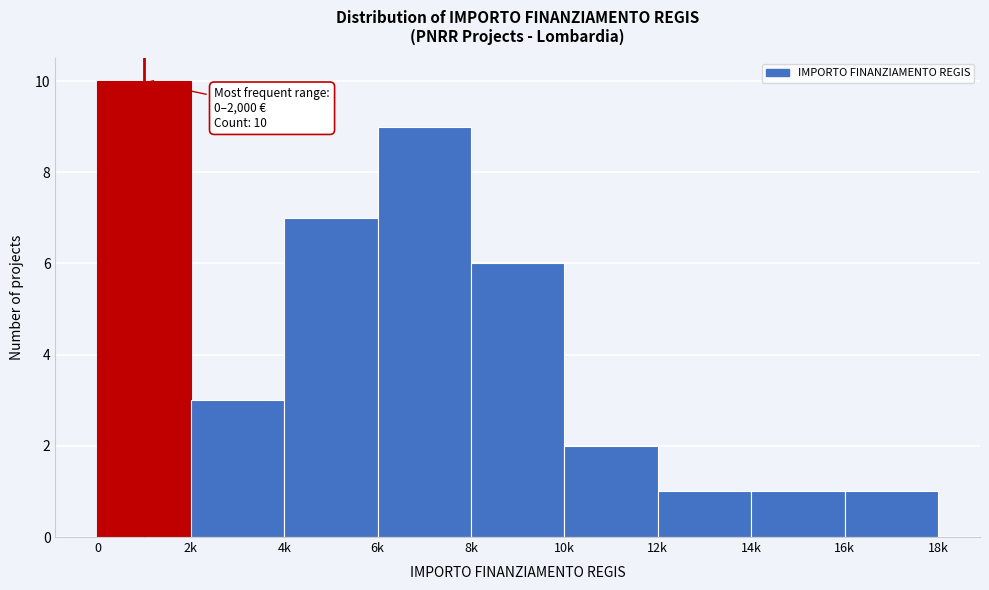

Reading left to right, what are all the values shown in this chart?

0=10	2k=3	4k=7	6k=9	8k=6	10k=2	12k=1	14k=1	16k=1